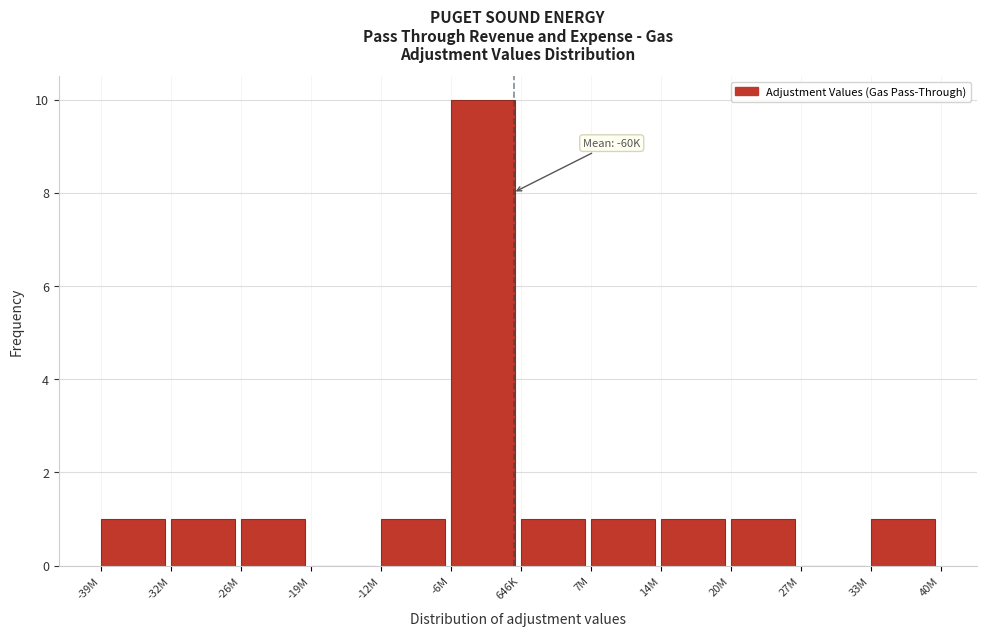

Reading left to right, extract all data points from this chart.

-39M=1	-32M=1	-26M=1	-19M=0	-12M=1	-6M=10	646K=1	7M=1	14M=1	20M=1	27M=0	33M=1